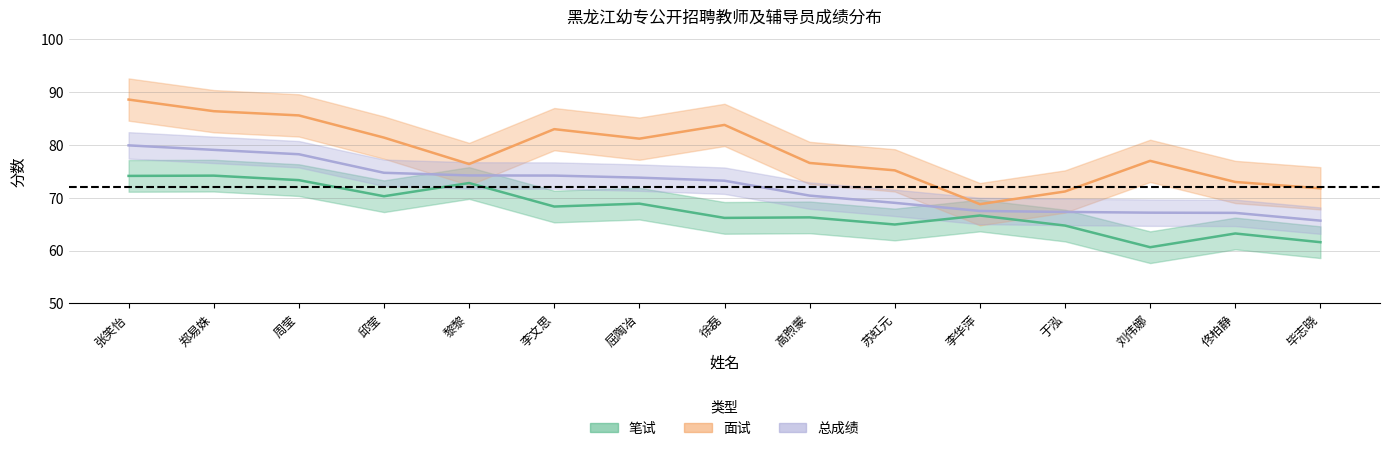

What is the average value of the 笔试 series?

67.8